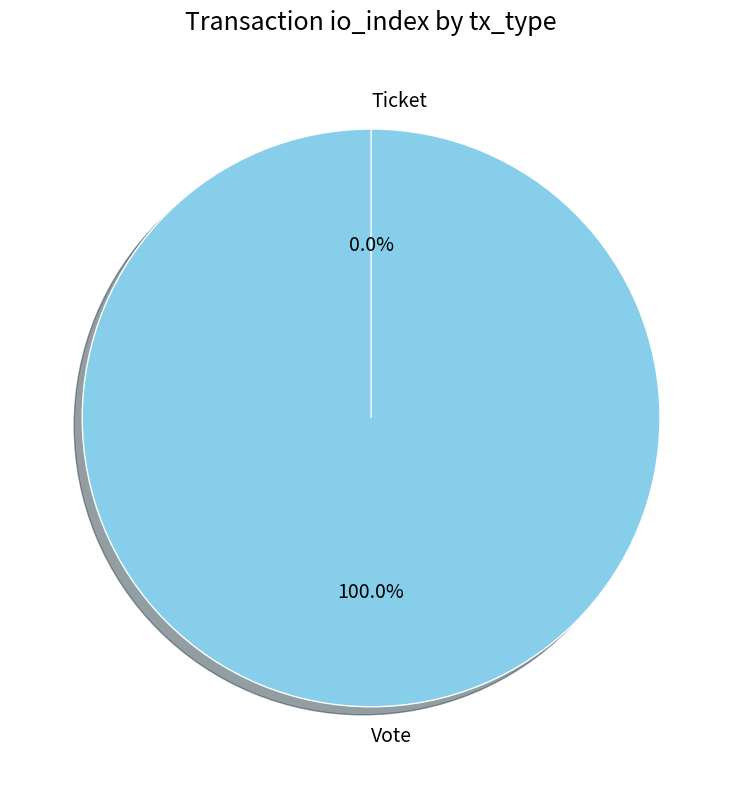

The Vote slice represents 91% of the pie. True or false?

False